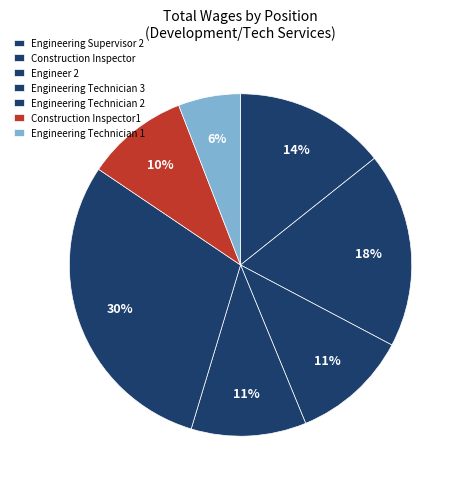

What percentage is NOT represented by Engineering Technician 3?

89.1%